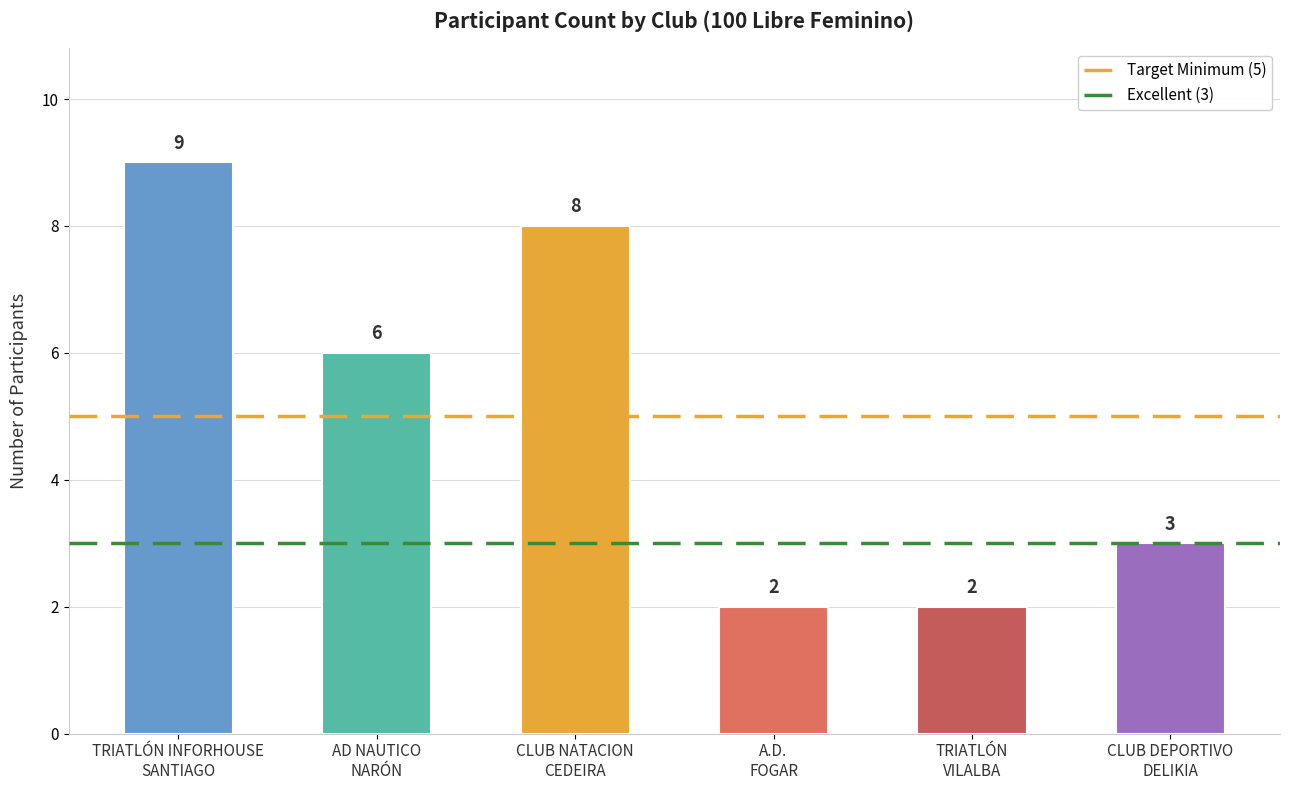

What is the label of the 3rd bar from the right?

A.D.
FOGAR